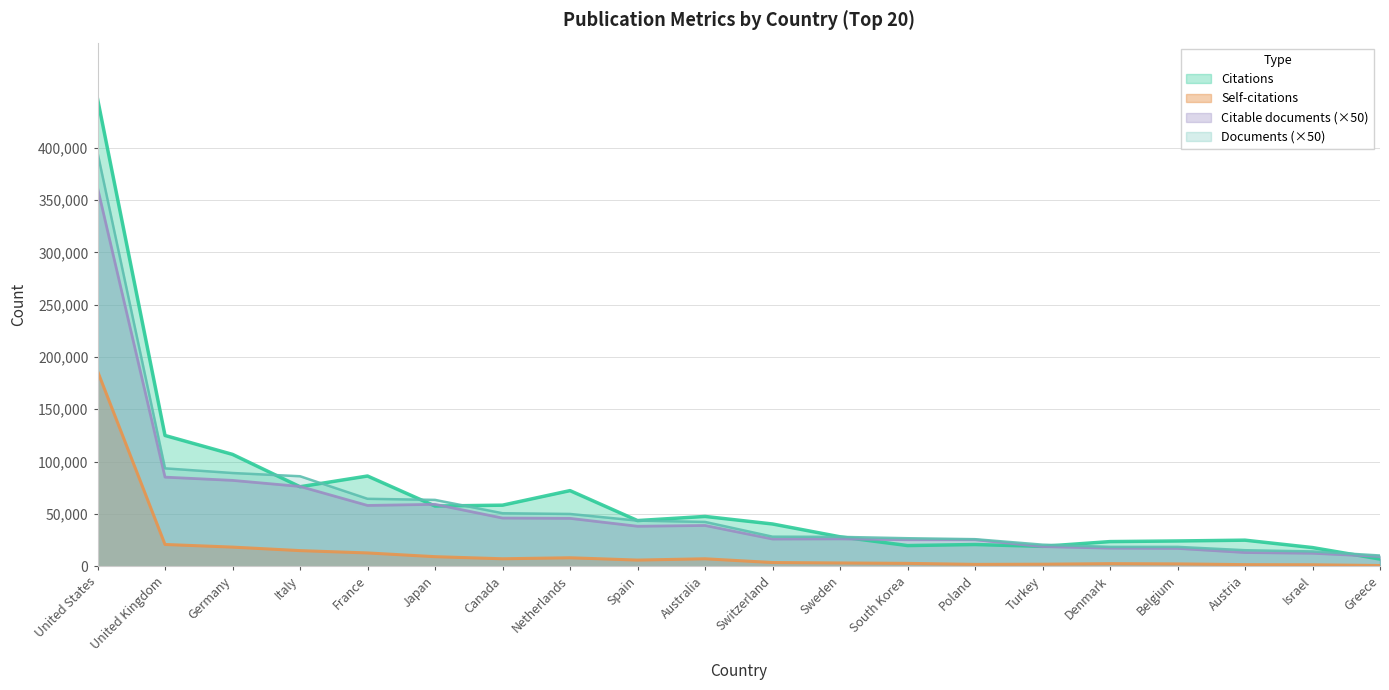

True or false: Citations and Self-citations intersect in this chart.

False